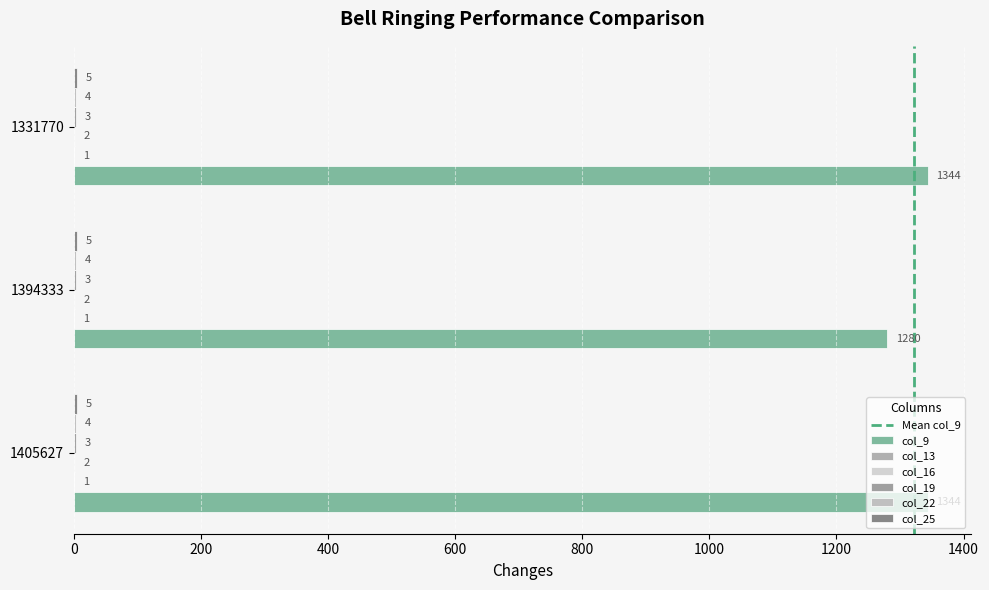

Count the number of data series in this chart.

6